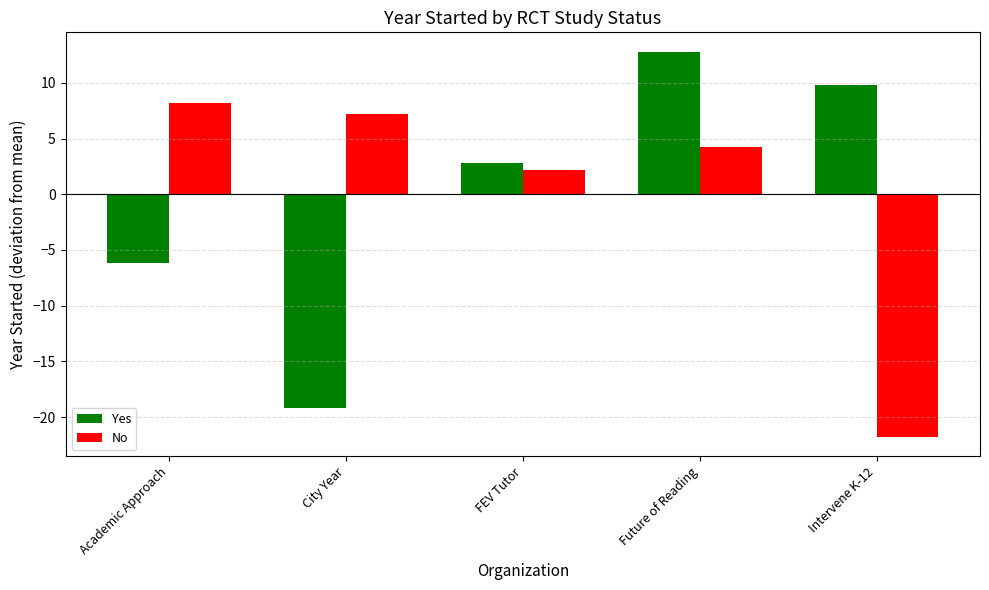

Reading right to left, list all the values displayed in this chart.

Yes: Intervene K-12=9.8	Future of Reading=12.8	FEV Tutor=2.8	City Year=-19.2	Academic Approach=-6.2
No: Intervene K-12=-21.8	Future of Reading=4.2	FEV Tutor=2.2	City Year=7.2	Academic Approach=8.2